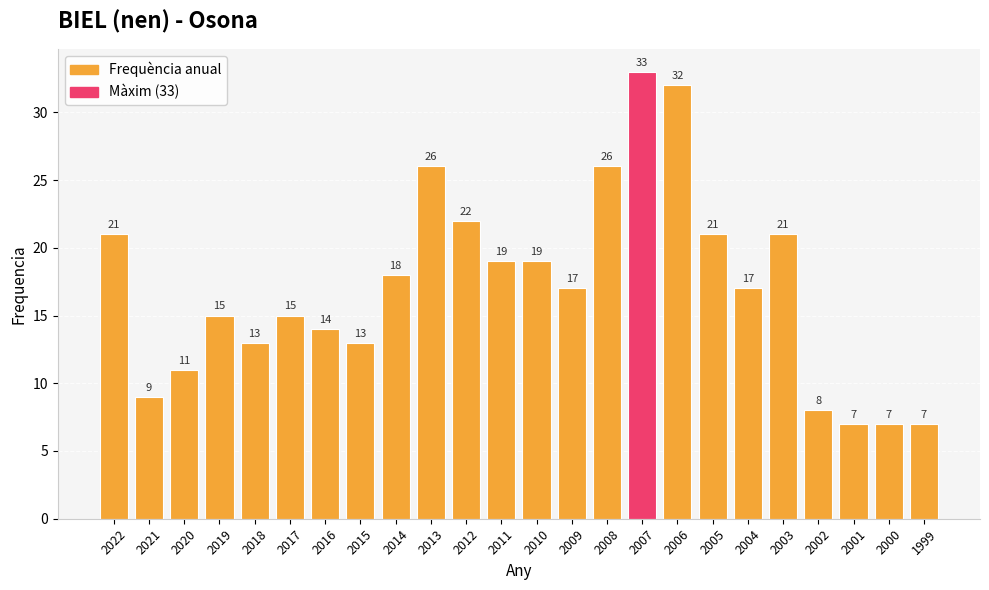

How many data points are less than 17?

11